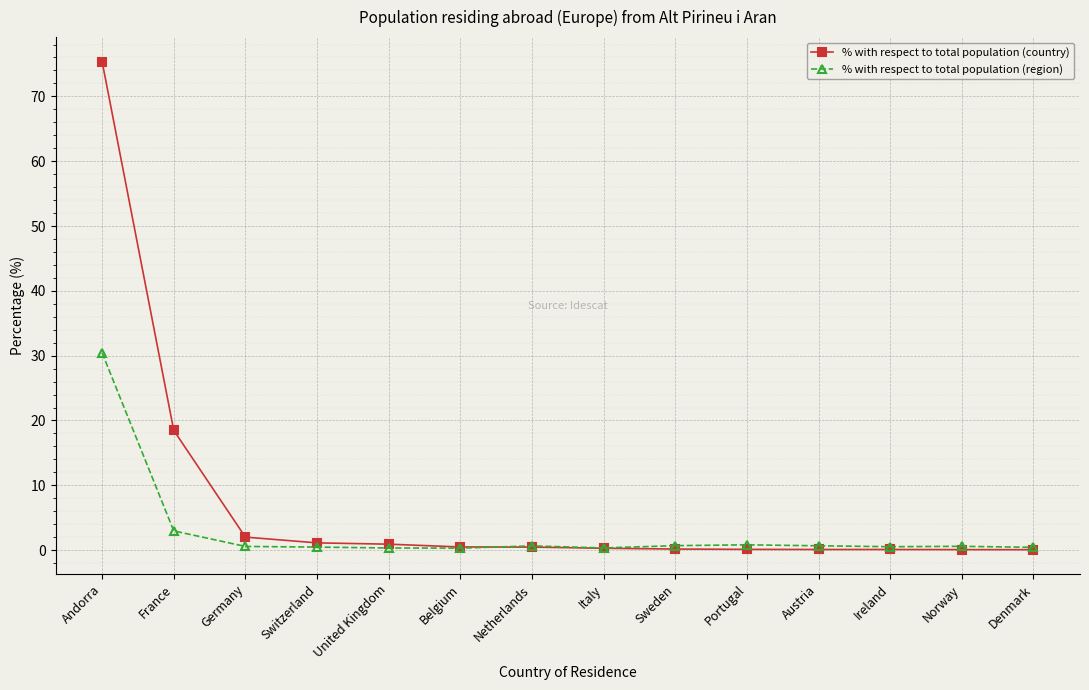

What is the label of the 10th point from the left?

Portugal